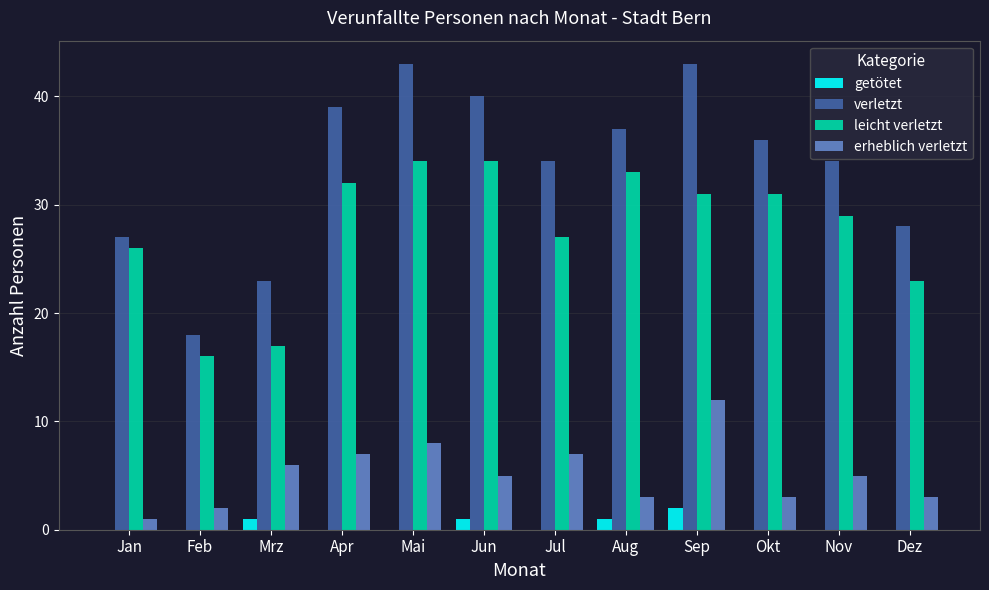

What are all the series names shown in the legend?

getötet, verletzt, leicht verletzt, erheblich verletzt